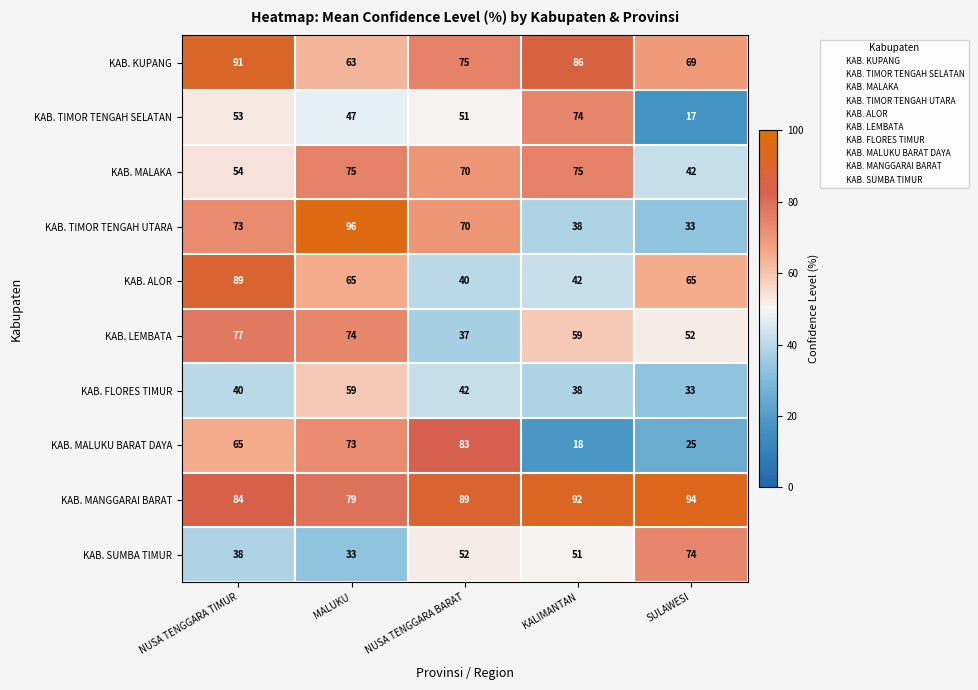

True or false: KAB. LEMBATA has a value of 59 at KALIMANTAN.

True